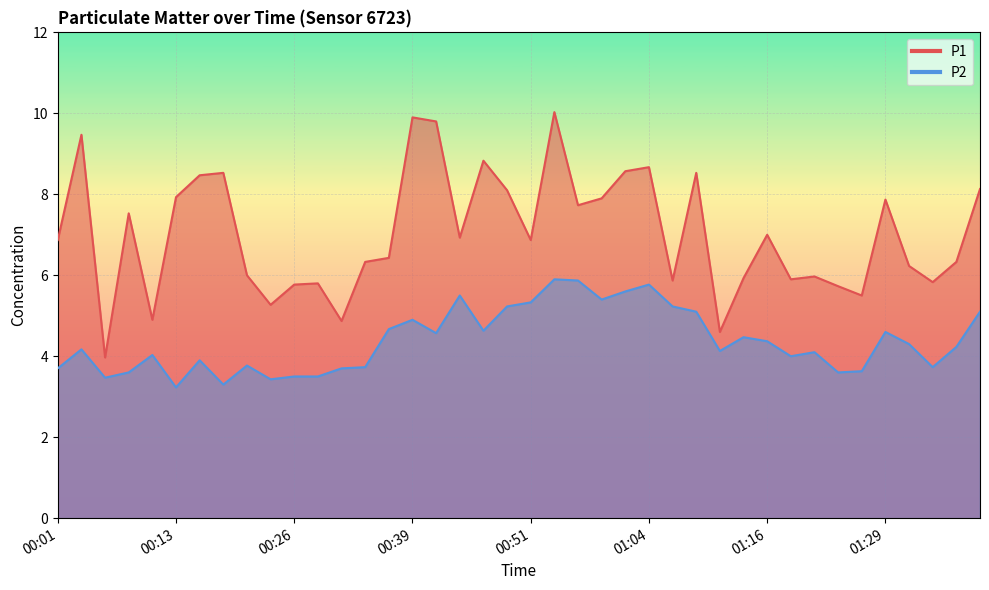

What is the spread (max minus min) of values at 00:31?

1.2